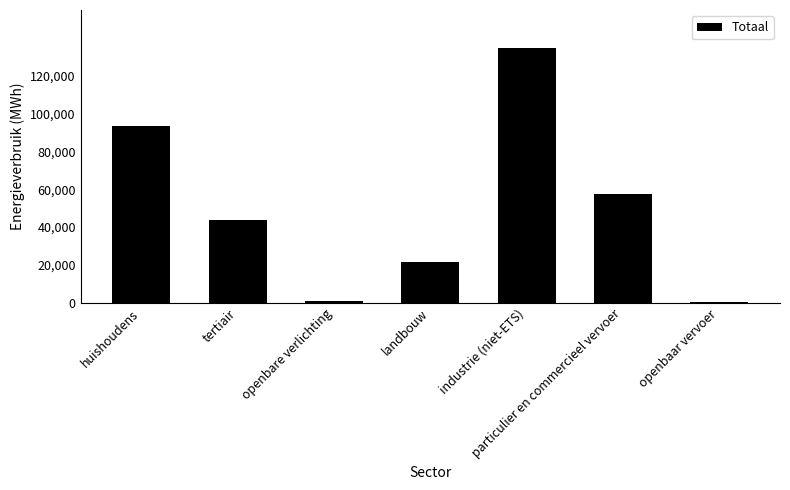

How many series are shown in this chart?

1